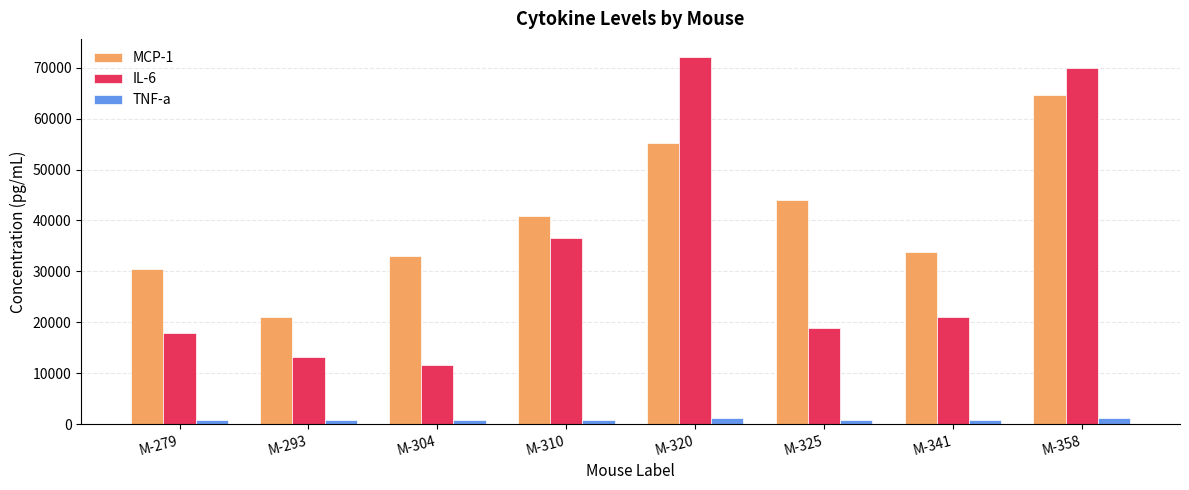

Rank the series at M-341 from highest to lowest value.

MCP-1, IL-6, TNF-a